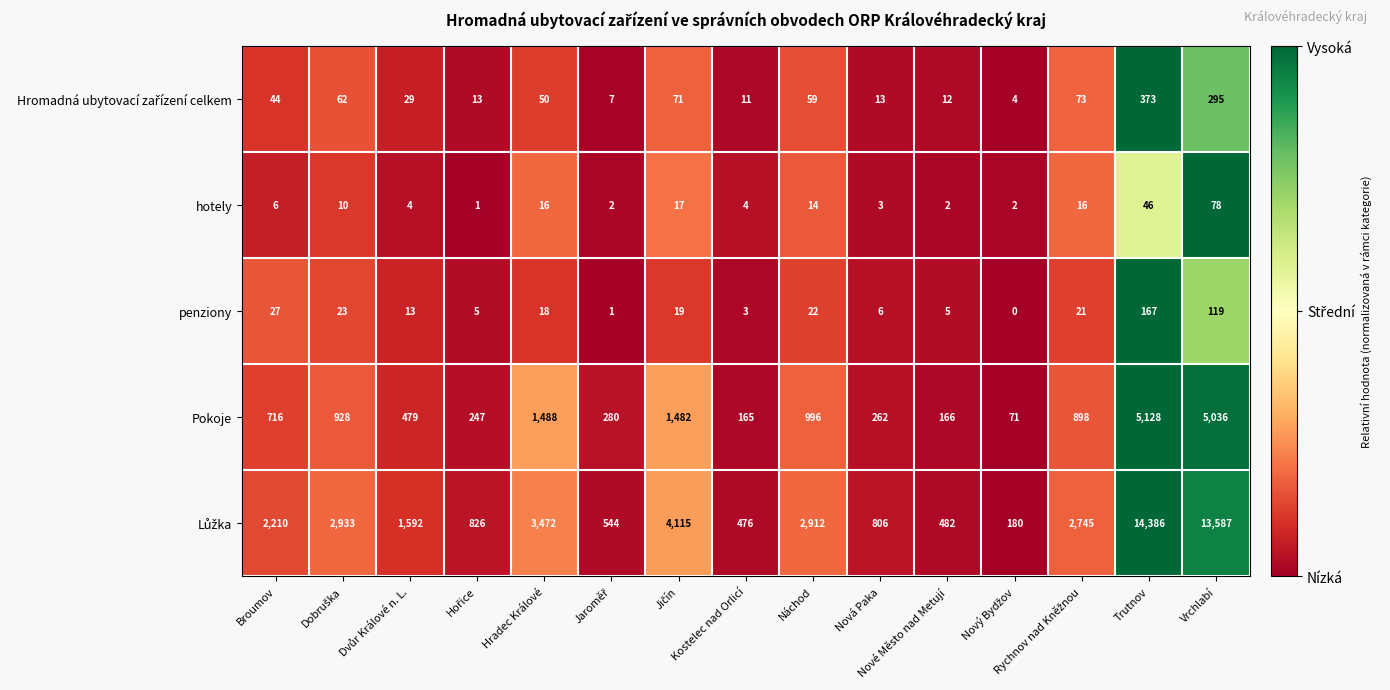

What is the spread (max minus min) of values at Kostelec nad Orlicí?

473